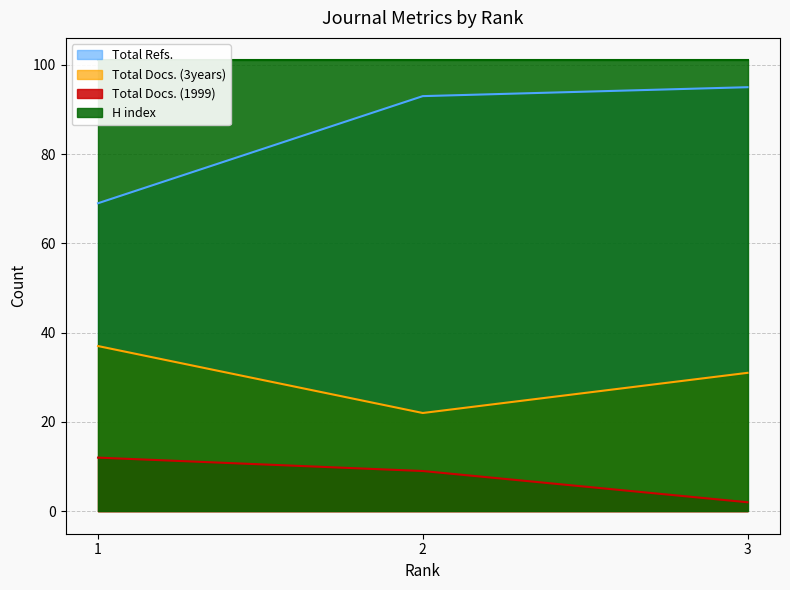

What are all the series names shown in the legend?

Total Refs., Total Docs. (3years), Total Docs. (1999), H index